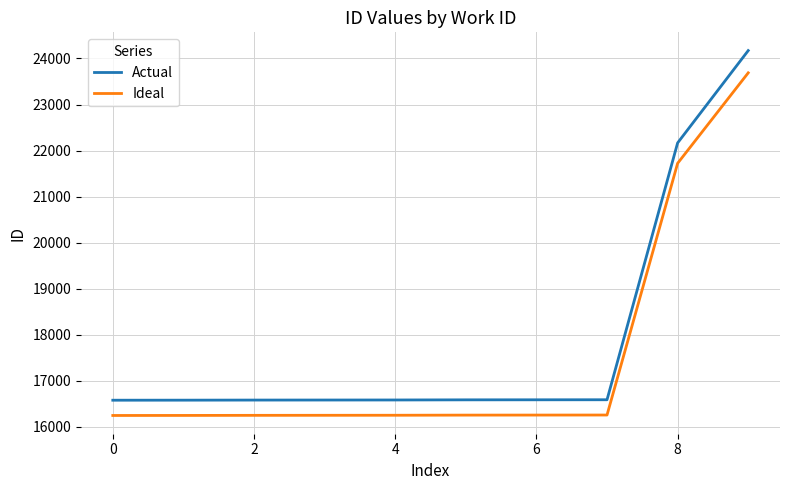

What is the minimum value shown in the chart?

16246.4